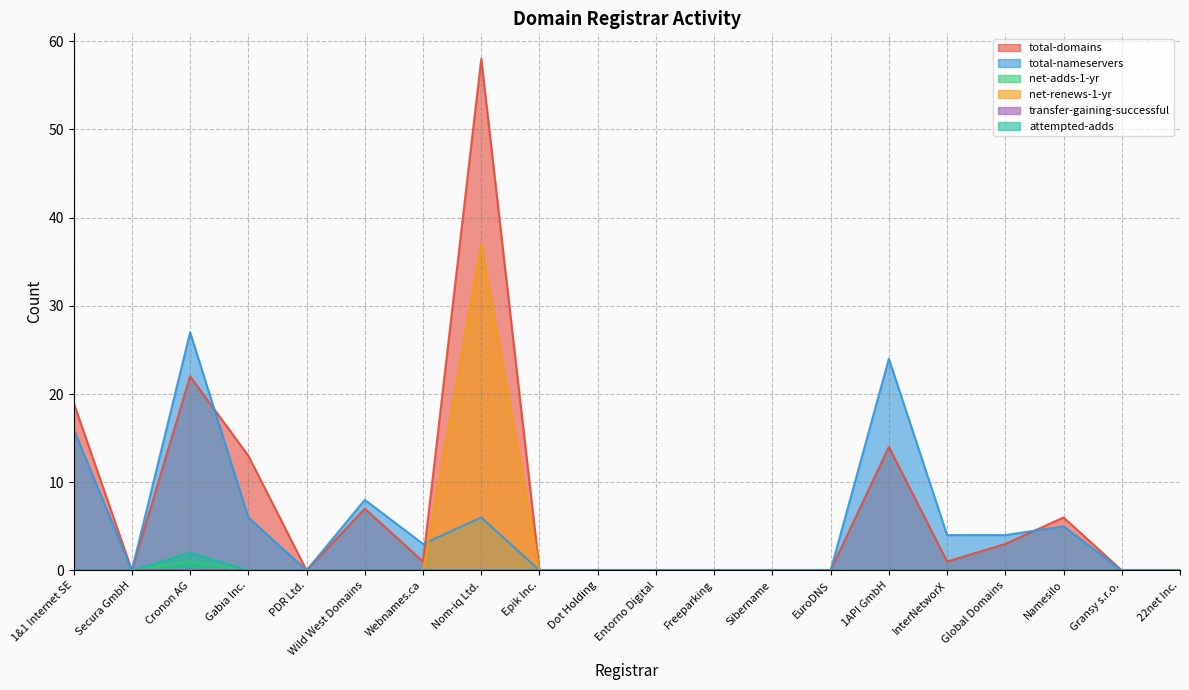

Reading left to right, transcribe all the data shown in this chart.

total-domains: 19	0	22	13	0	7	1	58	0	0	0	0	0	0	14	1	3	6	0	0
total-nameservers: 16	0	27	6	0	8	3	6	0	0	0	0	0	0	24	4	4	5	0	0
net-adds-1-yr: 0	0	1	0	0	0	0	0	0	0	0	0	0	0	0	0	0	0	0	0
net-renews-1-yr: 0	0	0	0	0	0	0	37	0	0	0	0	0	0	0	0	0	0	0	0
attempted-adds: 0	0	2	0	0	0	0	0	0	0	0	0	0	0	0	0	0	0	0	0